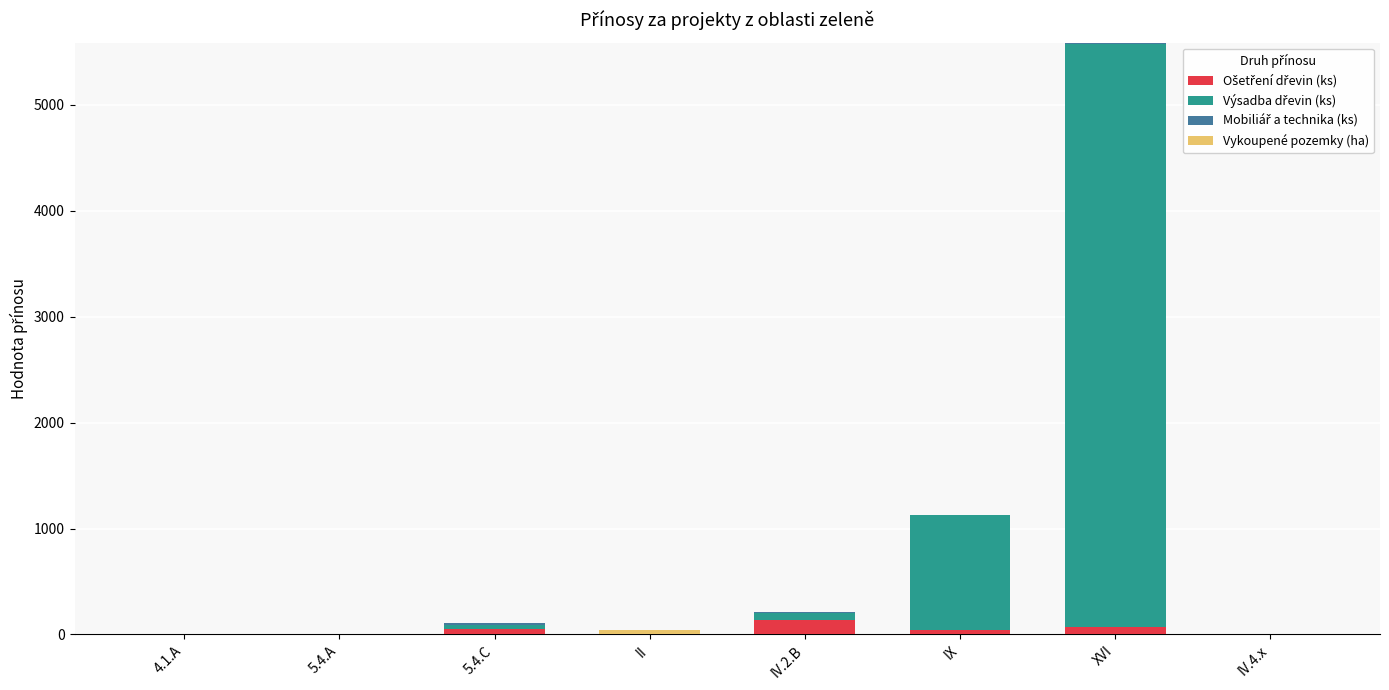

The value of Ošetření dřevin (ks) at 5.4.C is 55. True or false?

True